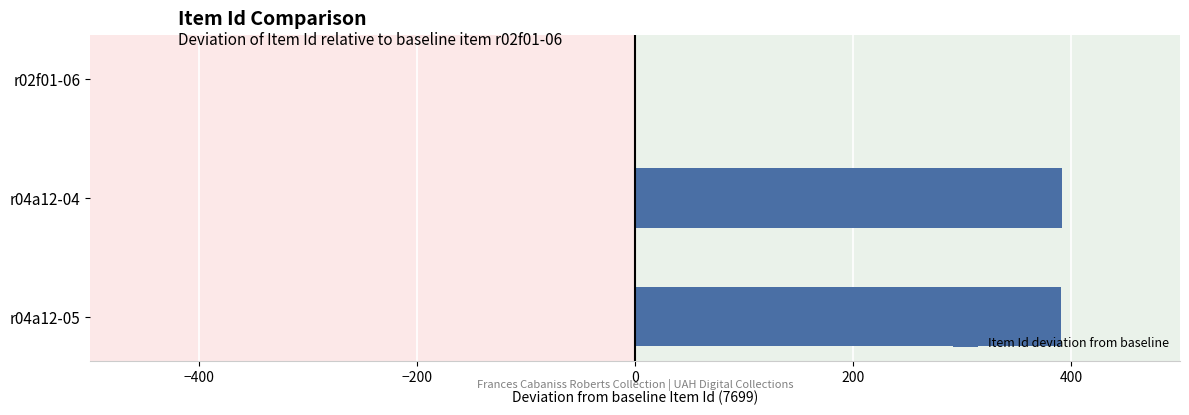

What is the change in value from r04a12-04 to r02f01-06?

-392